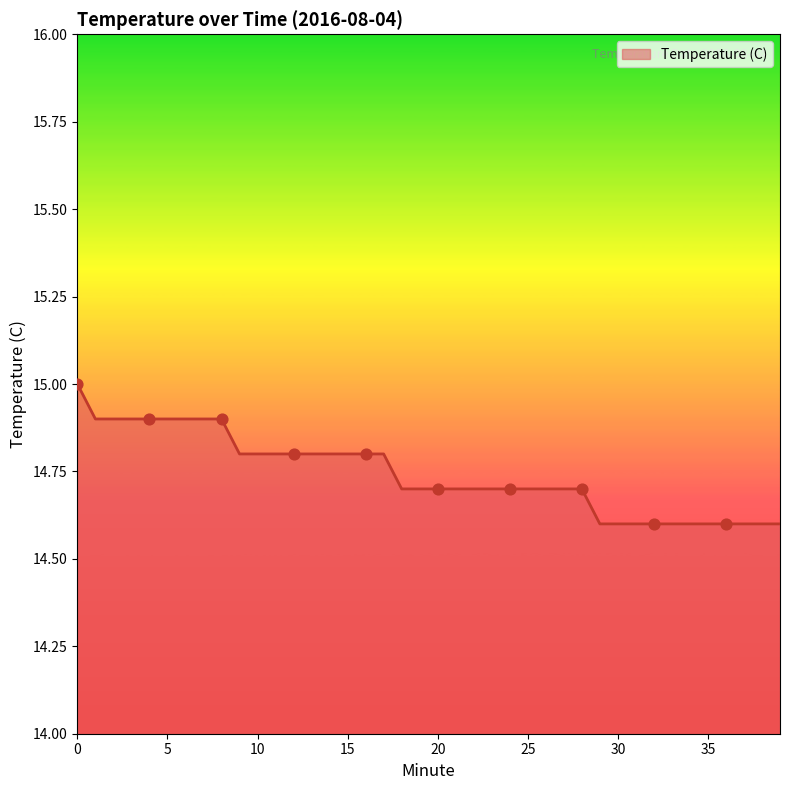

What is the difference between the maximum and minimum values?

0.4